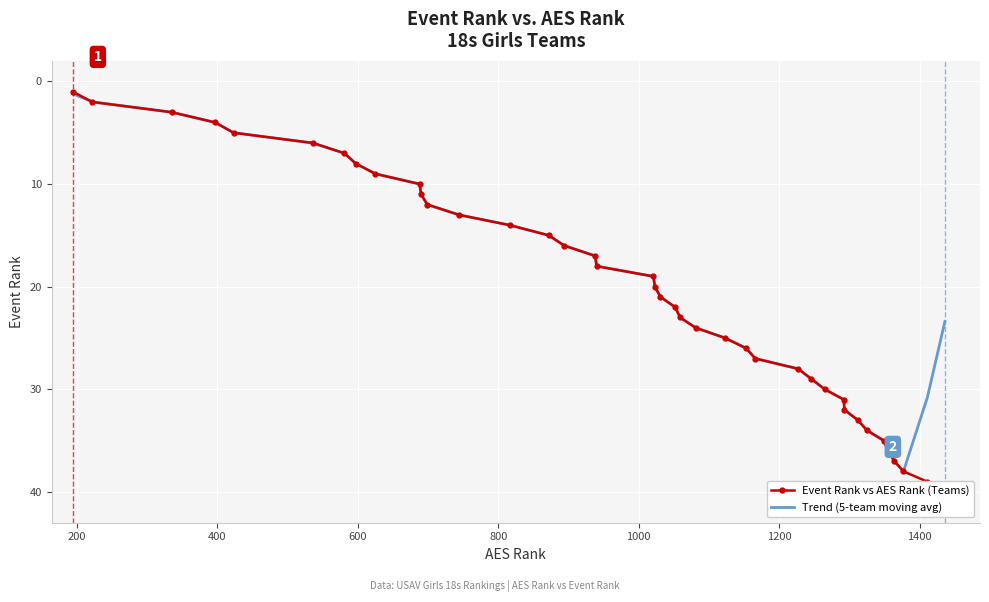

What is the highest value of the Trend (5-team moving avg) series?

38.0